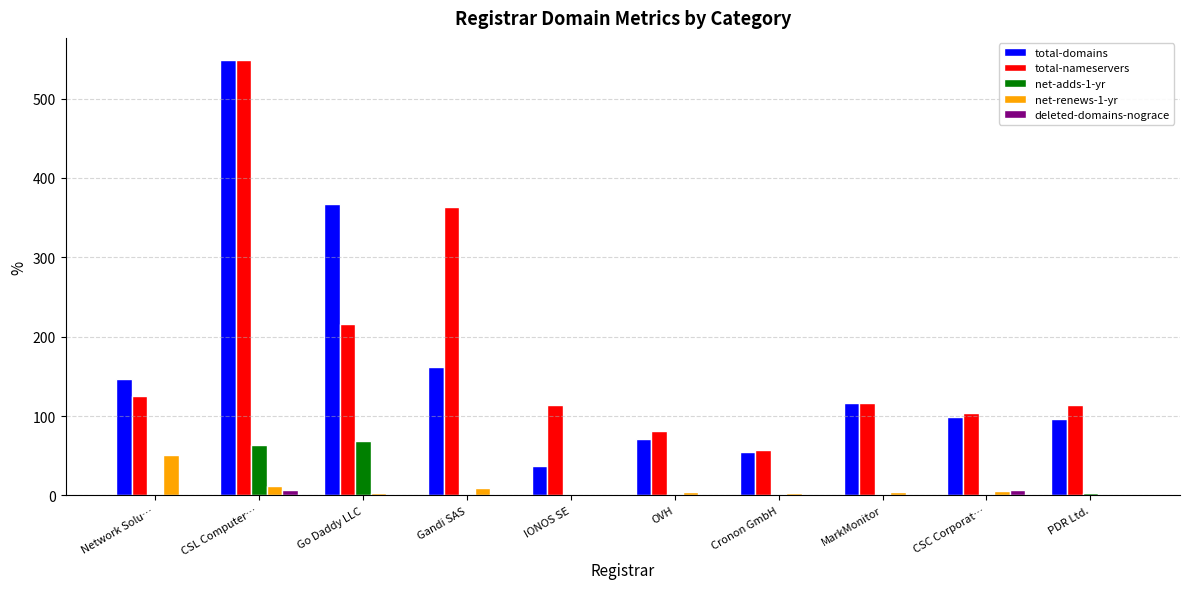

Is it true that net-adds-1-yr equals -26 at IONOS SE?

False